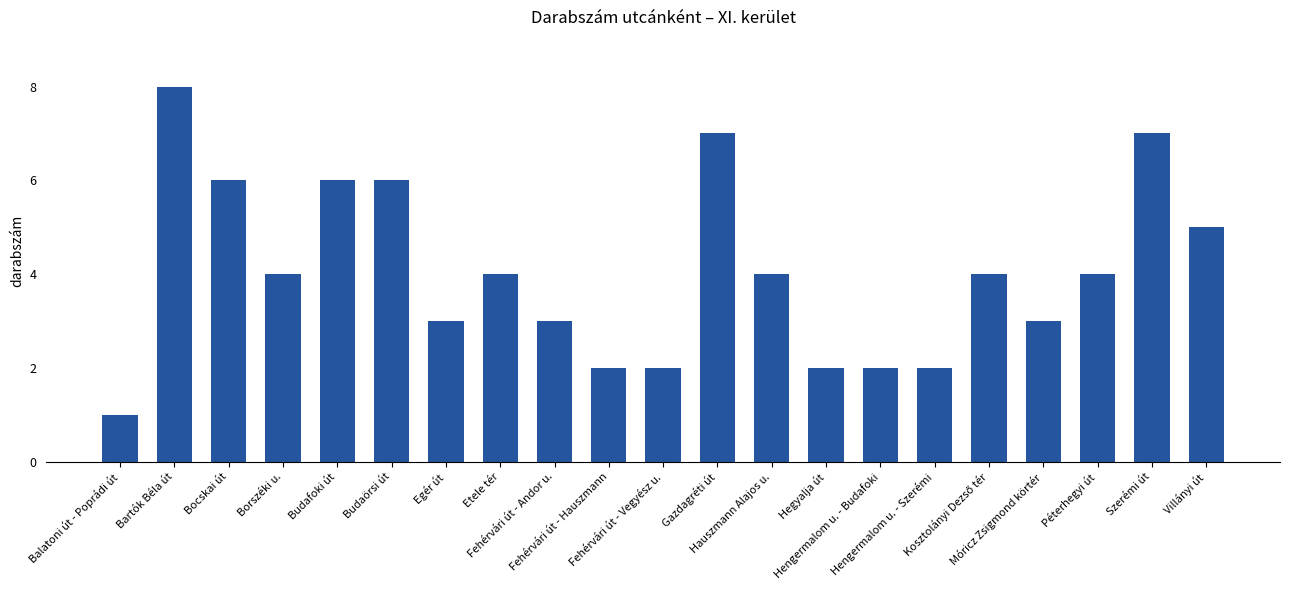

What is the value of the 20th bar from the left?

7